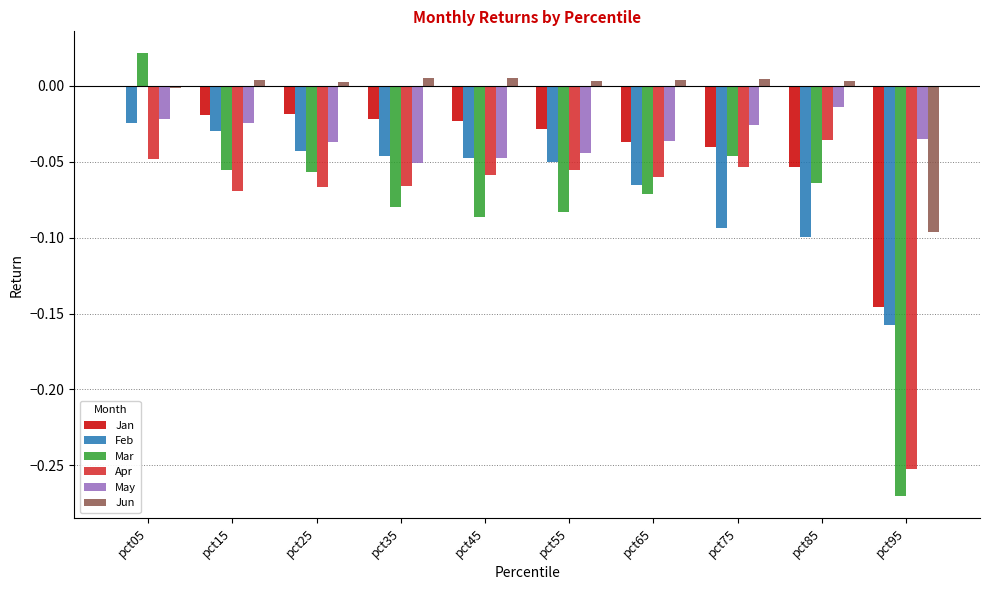

Is the value of Apr at pct95 greater than the value of Jan at pct05?

No